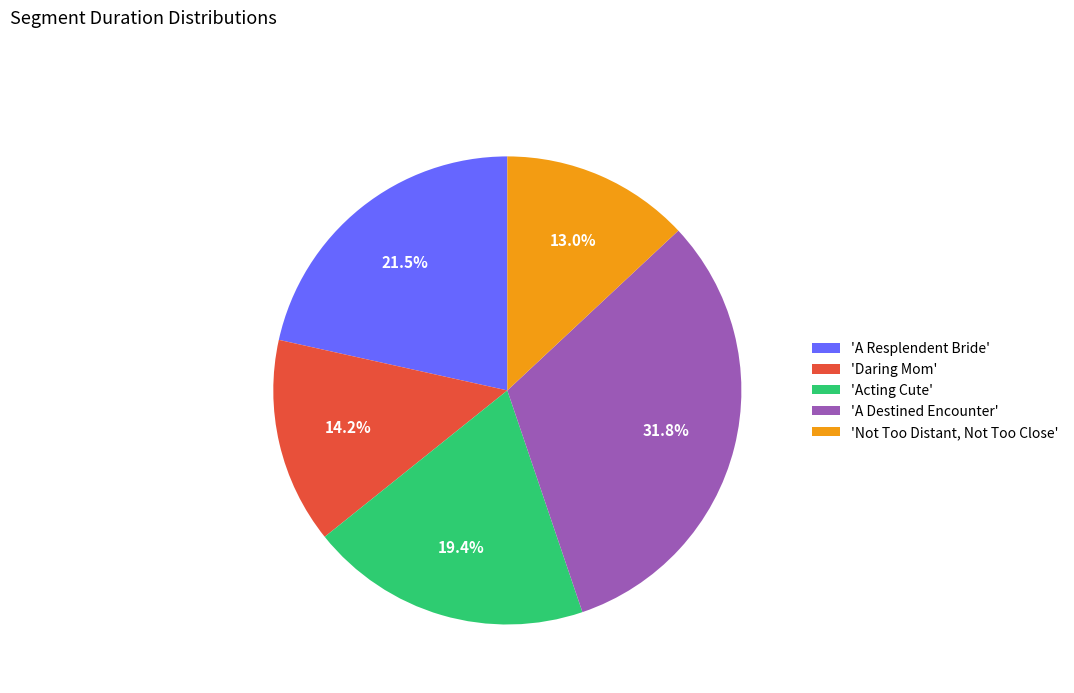

Approximately how many times larger is the value at 'Daring Mom' compared to 'Not Too Distant, Not Too Close'?

1.1